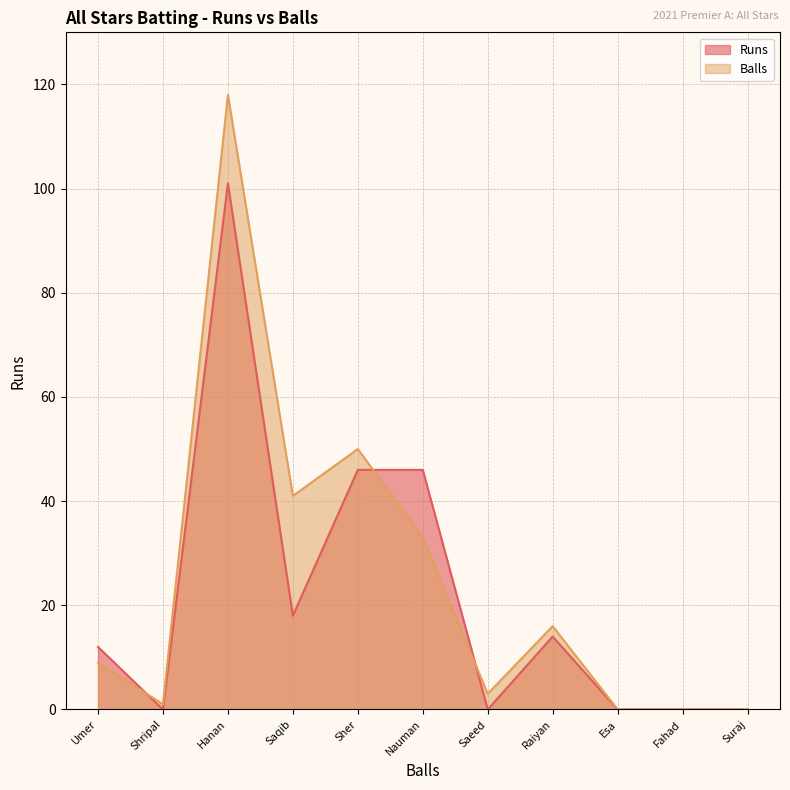

Rank the series at Nauman from highest to lowest value.

Runs, Balls